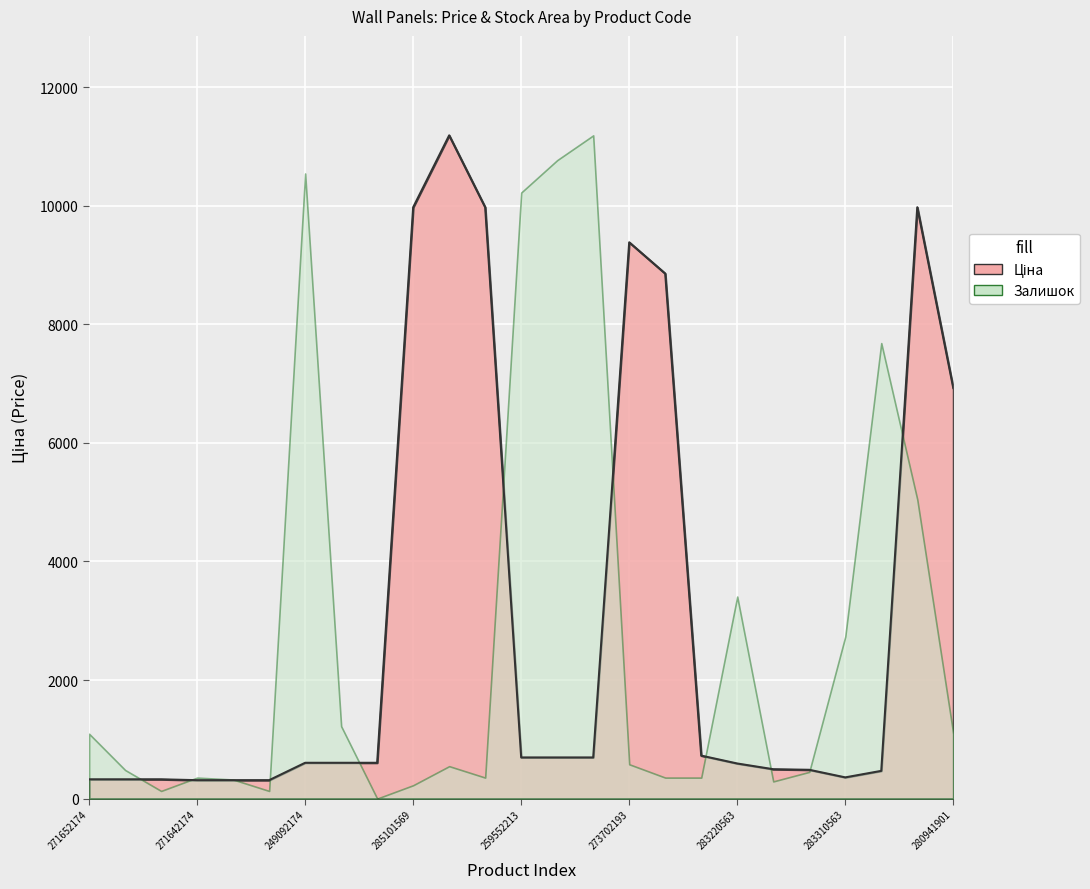

What is the value of the 17th point from the left?

8856.7